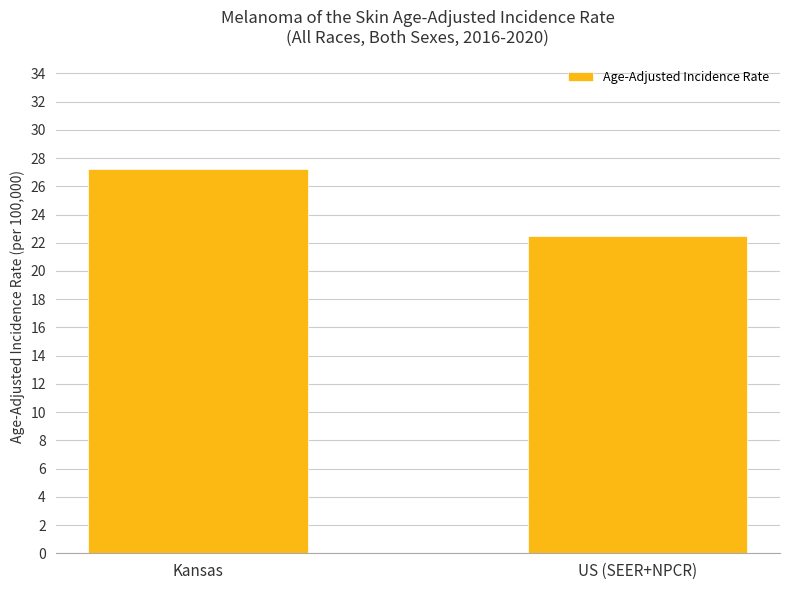

What is the label of the 1st bar from the right?

US (SEER+NPCR)